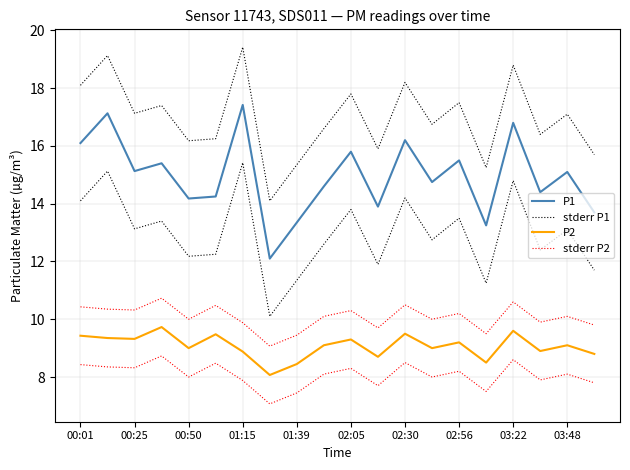

What are all the series names shown in the legend?

P1, stderr P1, P2, stderr P2